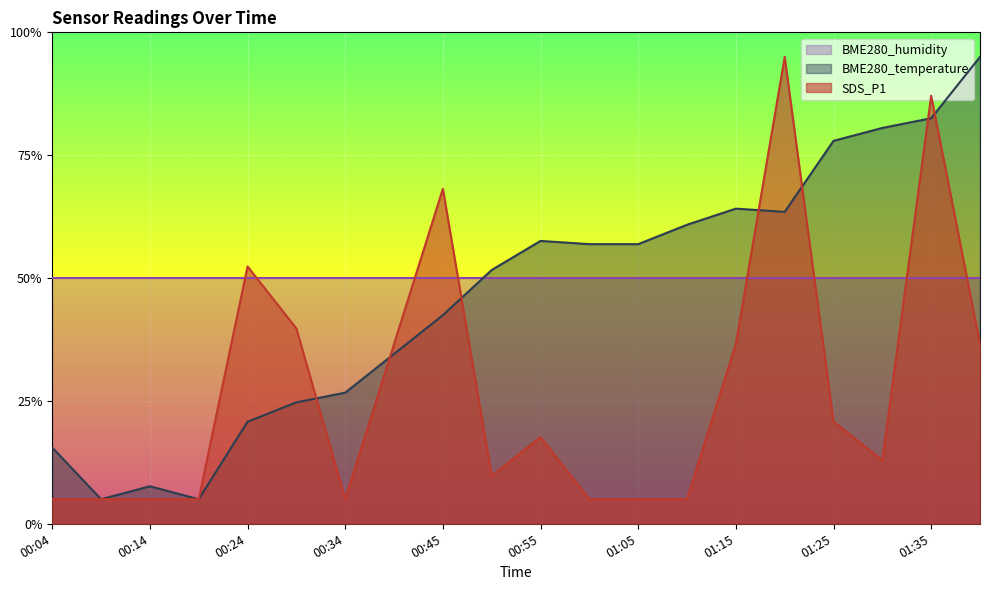

True or false: BME280_temperature has a value of 5.0 at 00:19.

True